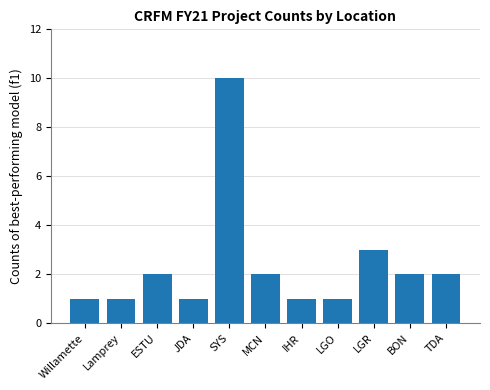

True or false: the data shows 3 at LGR.

True